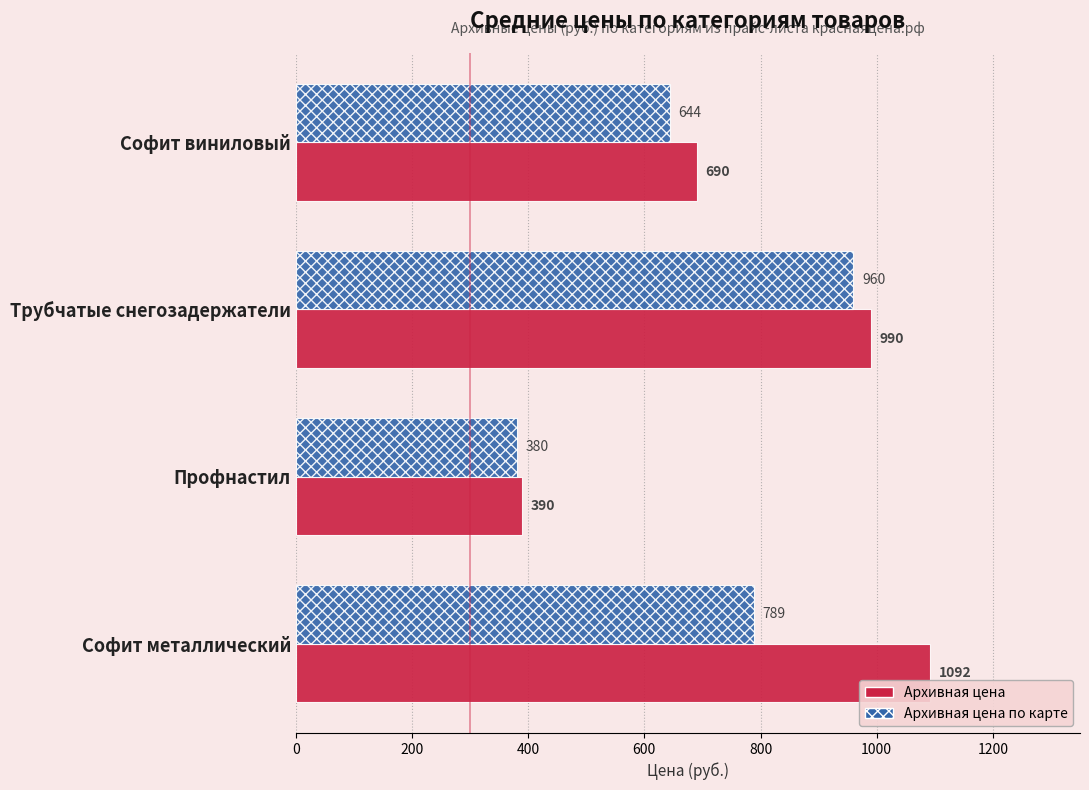

At how many categories does at least one series exceed 528?

3